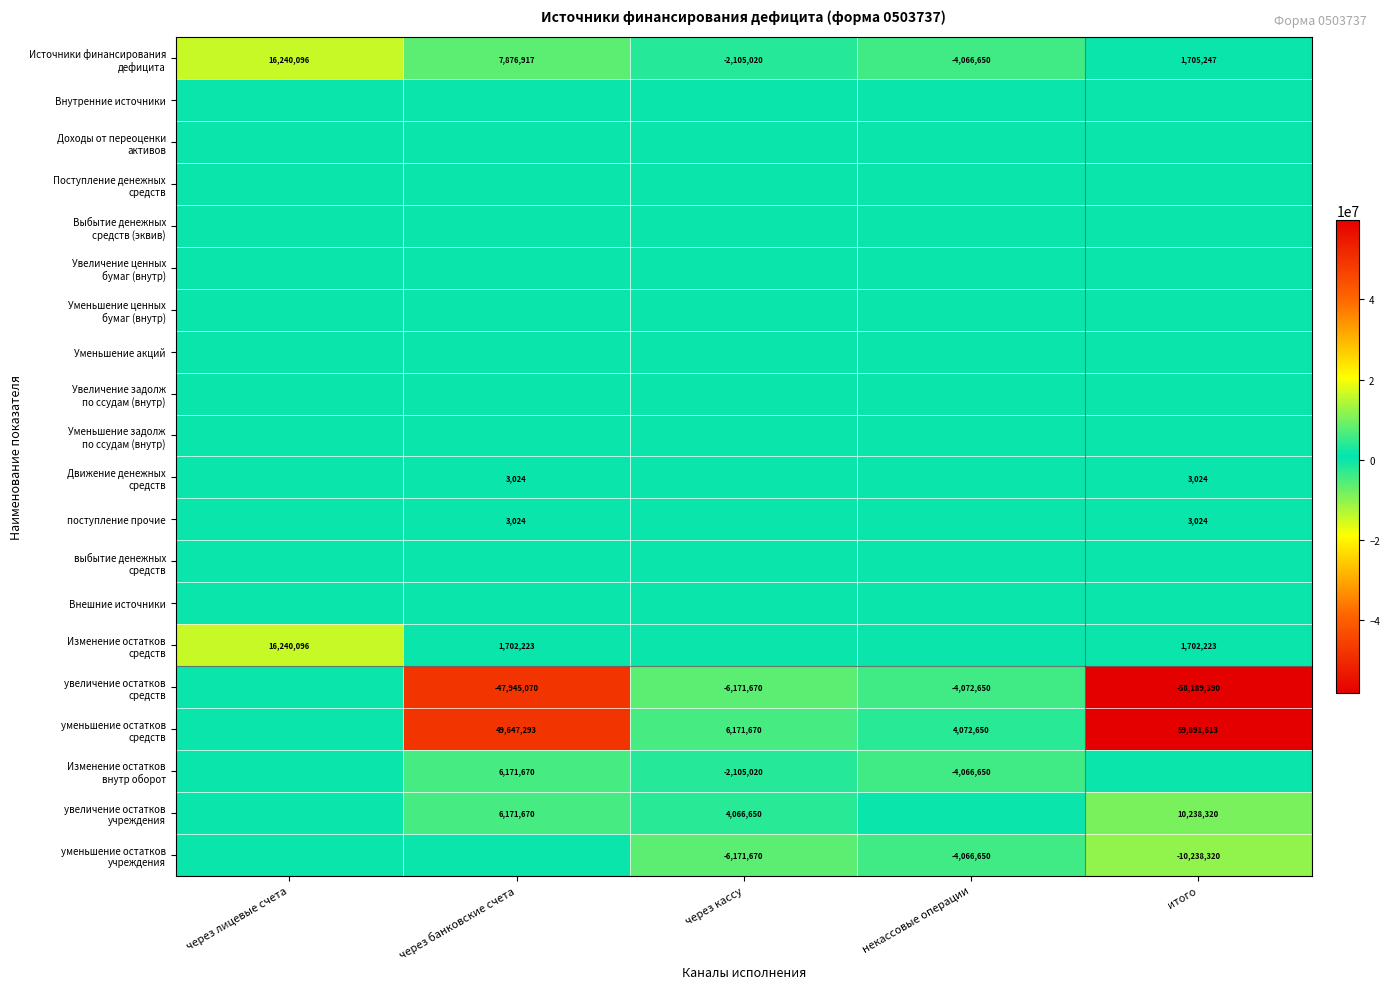

Between через банковские счета and некассовые операции, which is larger?

через банковские счета